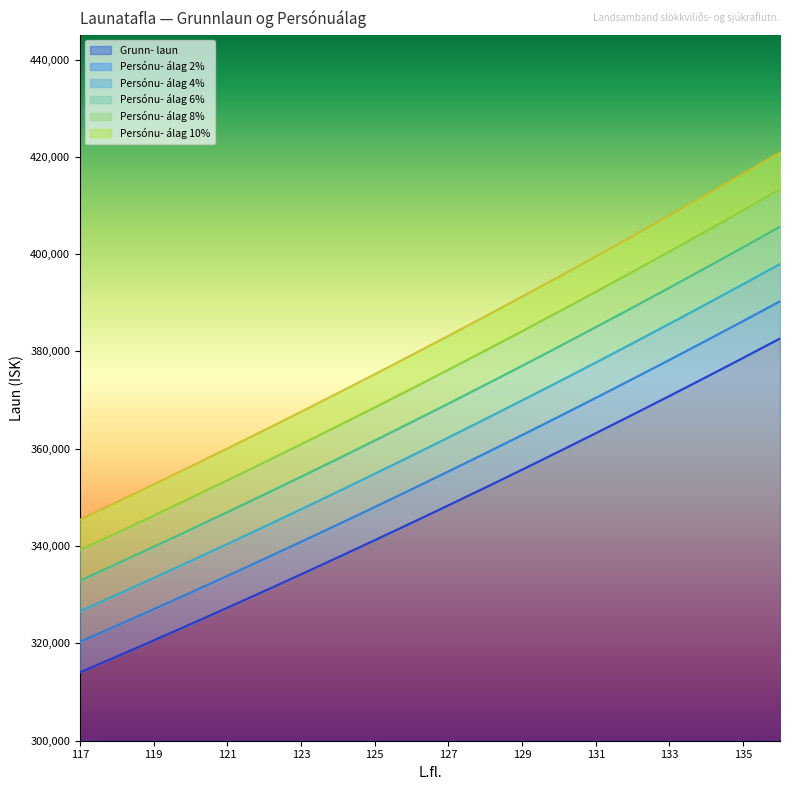

Reading right to left, list all the values displayed in this chart.

Grunn- laun: 136=382675	135=378696	134=374760	133=370868	132=367018	131=363209	130=359443	129=355717	128=352031	127=348386	126=344781	125=341215	124=337688	123=334197	122=330746	121=327332	120=323956	119=320616	118=317313	117=314045
Persónu- álag 2%: 136=390329	135=386270	134=382255	133=378285	132=374358	131=370473	130=366632	129=362831	128=359072	127=355354	126=351677	125=348039	124=344442	123=340881	122=337361	121=333879	120=330435	119=327028	118=323659	117=320326
Persónu- álag 4%: 136=397982	135=393844	134=389750	133=385703	132=381699	131=377737	130=373821	129=369946	128=366112	127=362321	126=358572	125=354864	124=351196	123=347565	122=343976	121=340425	120=336914	119=333441	118=330006	117=326607
Persónu- álag 6%: 136=405636	135=401418	134=397246	133=393120	132=389039	131=385002	130=381010	129=377060	128=373153	127=369289	126=365468	125=361688	124=357949	123=354249	122=350591	121=346972	120=343393	119=339853	118=336352	117=332888
Persónu- álag 8%: 136=413289	135=408992	134=404741	133=400537	132=396379	131=392266	130=388198	129=384174	128=380193	127=376257	126=372363	125=368512	124=364703	123=360933	122=357206	121=353519	120=349872	119=346265	118=342698	117=339169
Persónu- álag 10%: 136=420943	135=416566	134=412236	133=407955	132=403720	131=399530	130=395387	129=391289	128=387234	127=383225	126=379259	125=375337	124=371457	123=367617	122=363821	121=360065	120=356352	119=352678	118=349044	117=345450